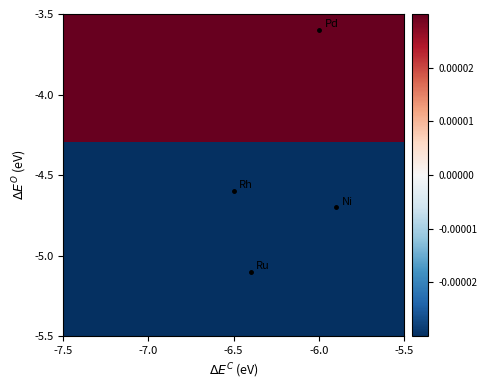

What is the greatest value displayed?

0.2